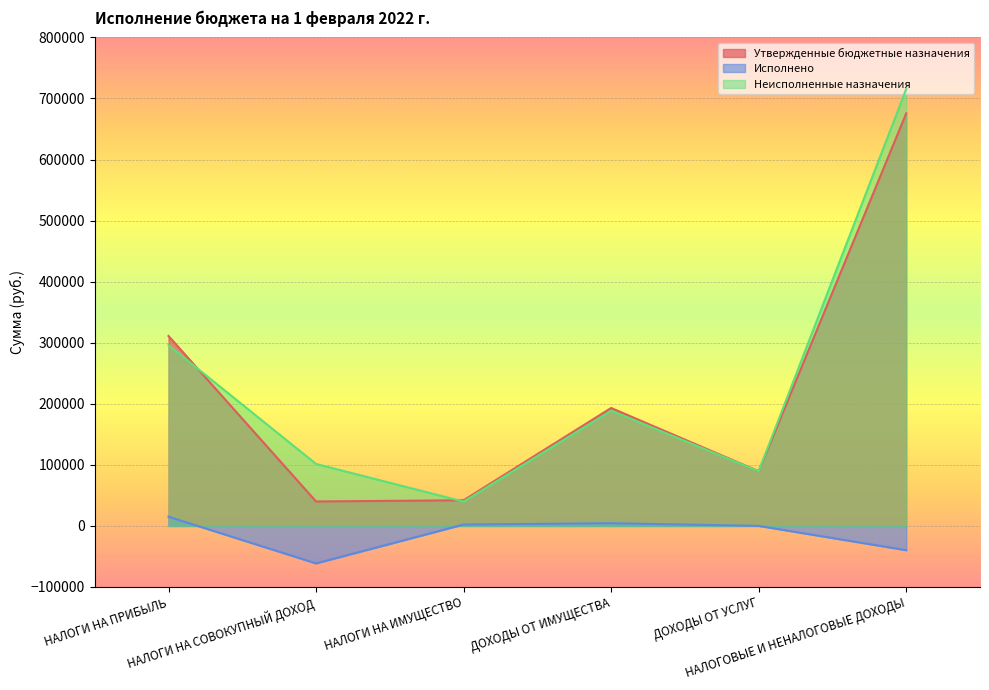

What is the approximate value of Неисполненные назначения at ДОХОДЫ ОТ УСЛУГ?

89518.5